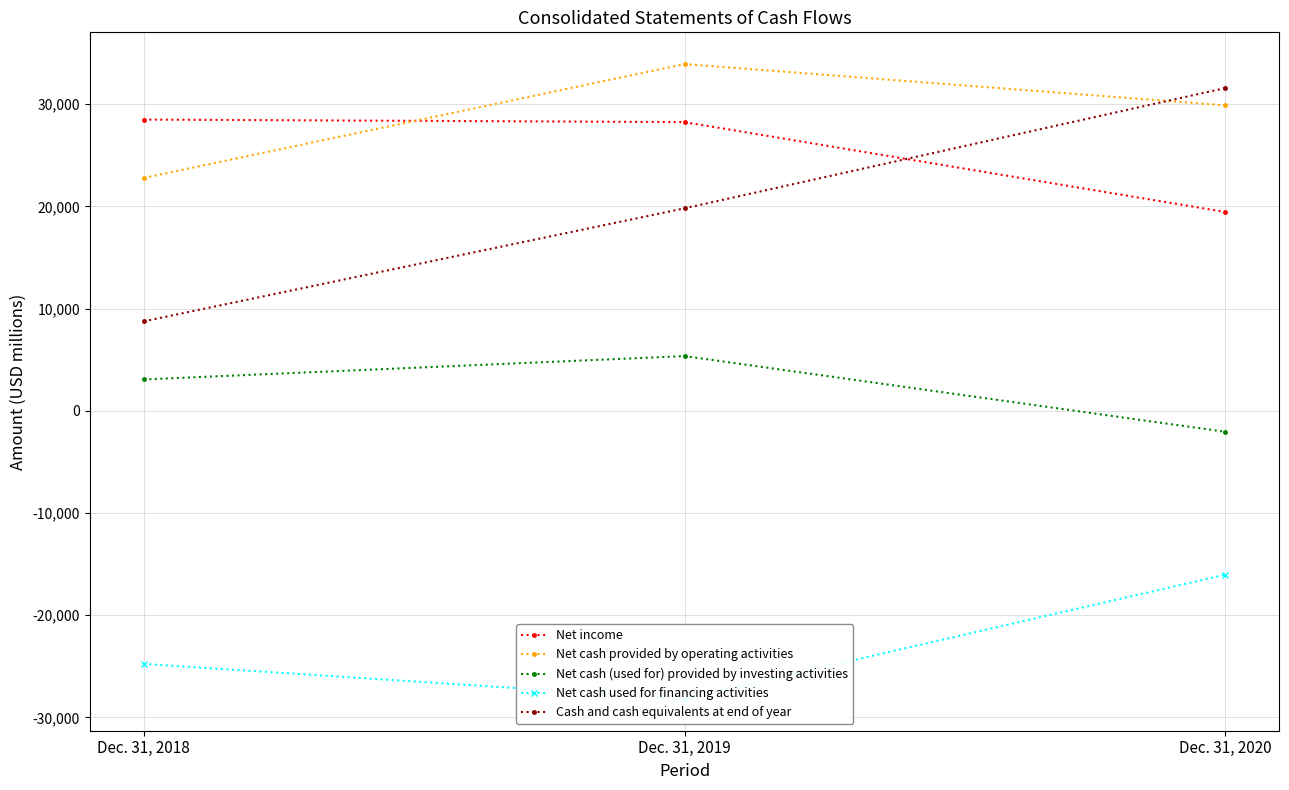

At Dec. 31, 2018, list the series in order from smallest to largest.

Net cash used for financing activities, Net cash (used for) provided by investing activities, Cash and cash equivalents at end of year, Net cash provided by operating activities, Net income